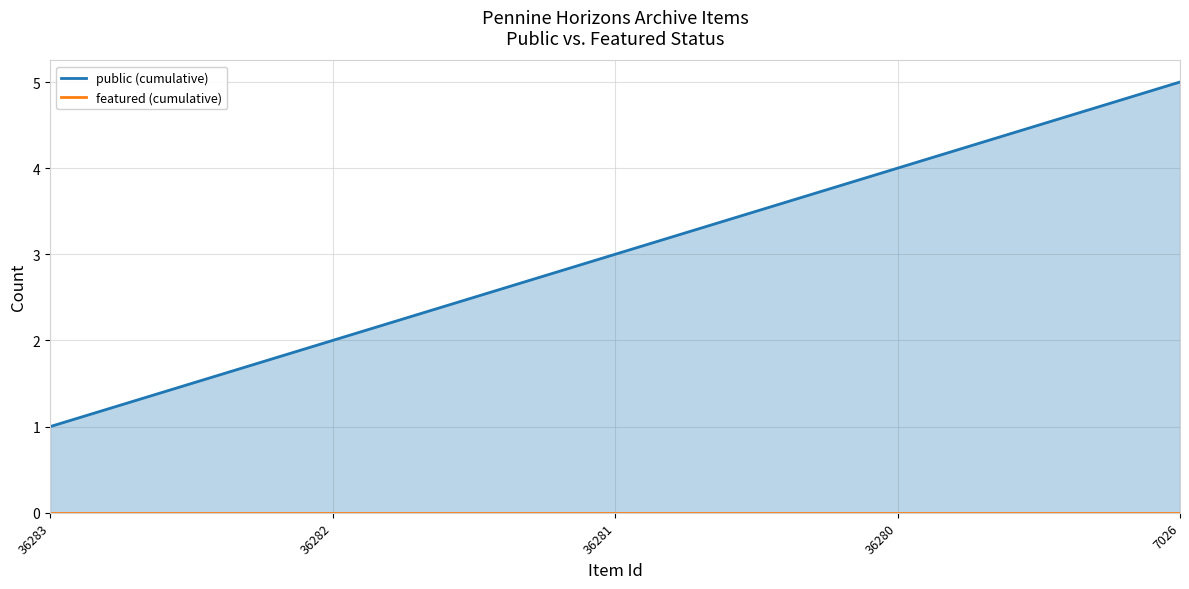

What is the sum of all public (cumulative) values?

15